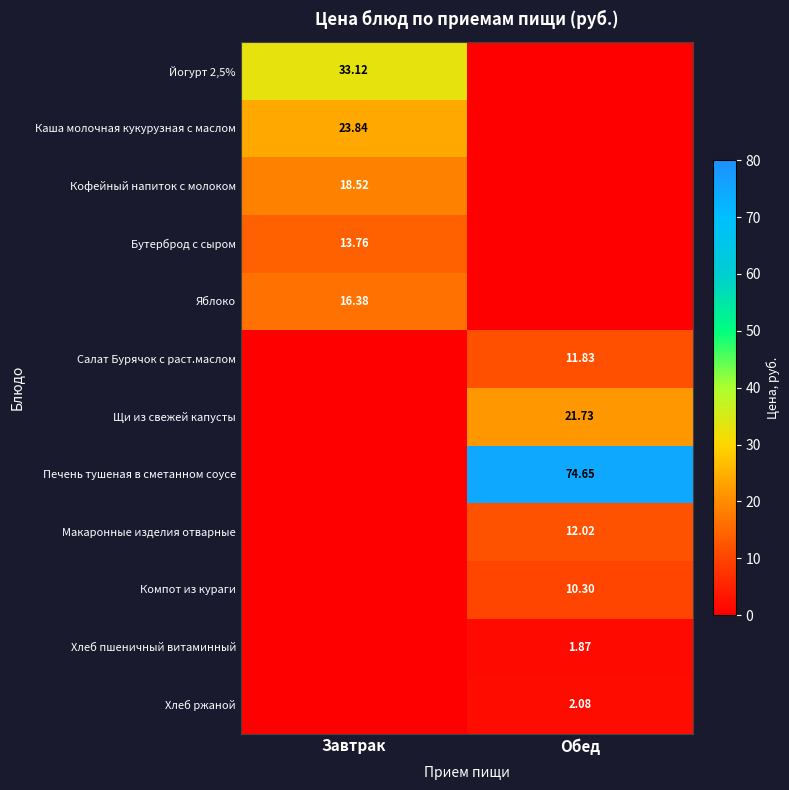

List the series in order of their peak value, highest first.

Печень тушеная в сметанном соусе, Йогурт 2,5%, Каша молочная кукурузная с маслом, Щи из свежей капусты, Кофейный напиток с молоком, Яблоко, Бутерброд с сыром, Макаронные изделия отварные, Салат Бурячок с раст.маслом, Компот из кураги, Хлеб ржаной, Хлеб пшеничный витаминный